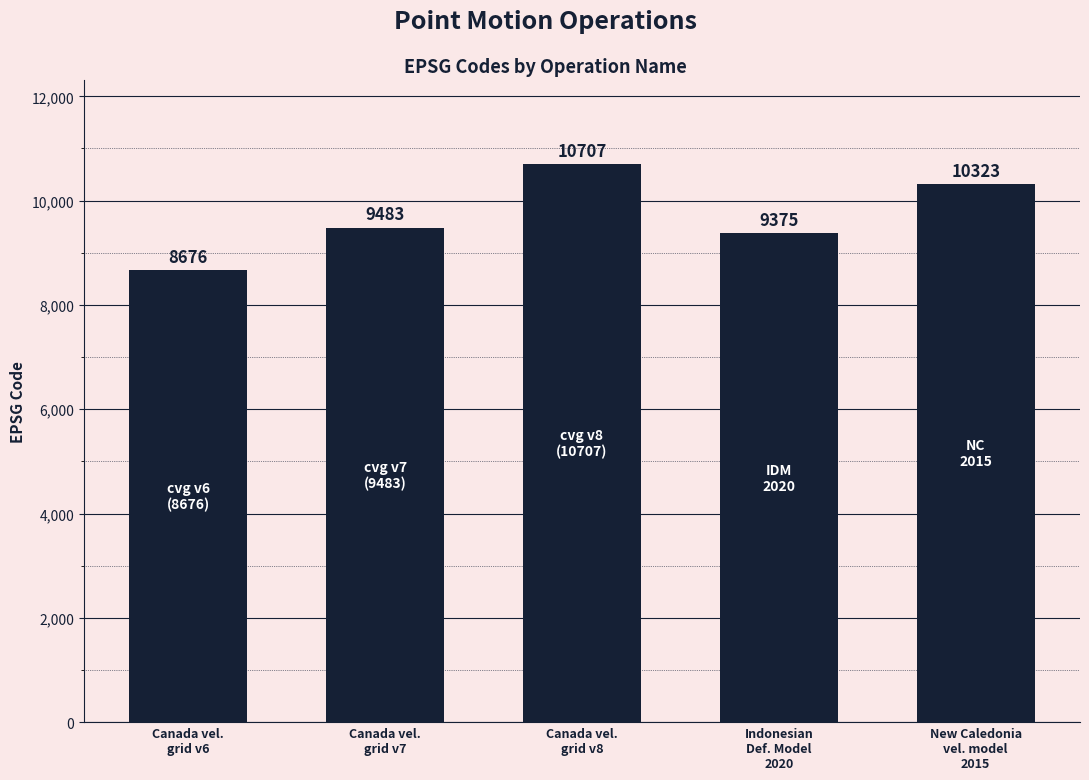

Reading left to right, transcribe all the data shown in this chart.

Canada vel.
grid v6=8676	Canada vel.
grid v7=9483	Canada vel.
grid v8=10707	Indonesian
Def. Model
2020=9375	New Caledonia
vel. model
2015=10323